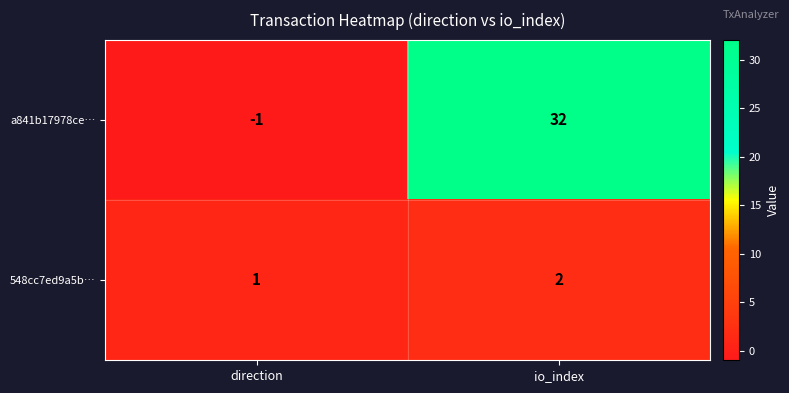

At which category is the sum across all series the highest?

io_index